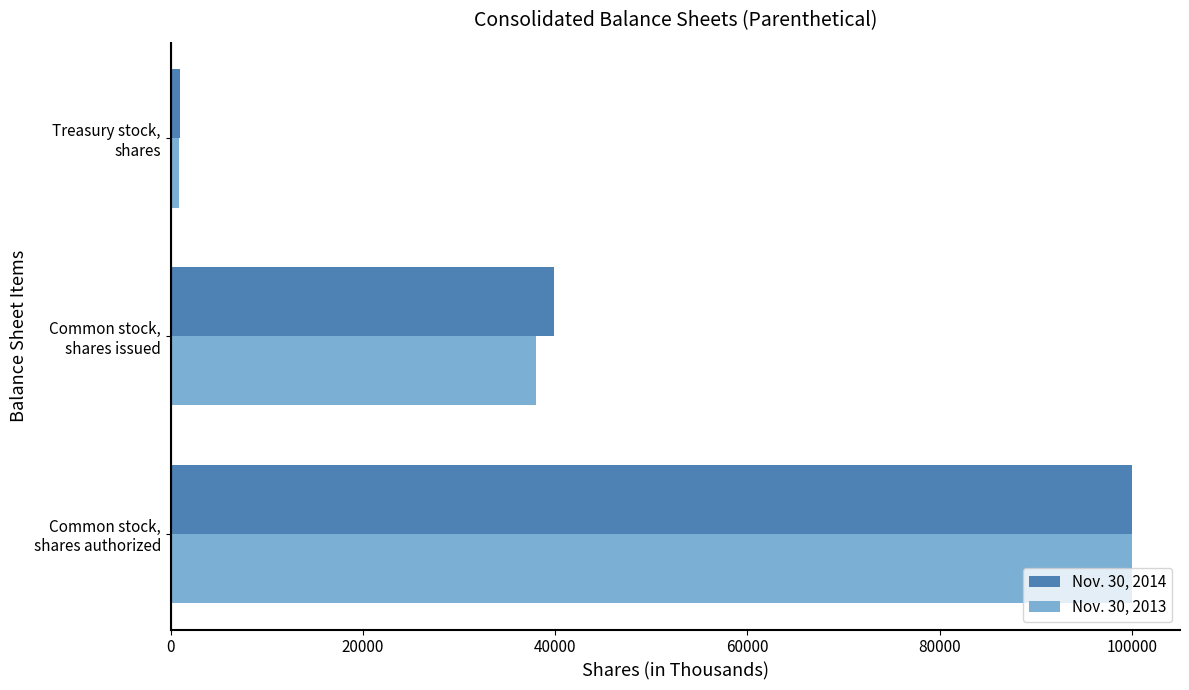

What is the sum of all Nov. 30, 2014 values?

140770